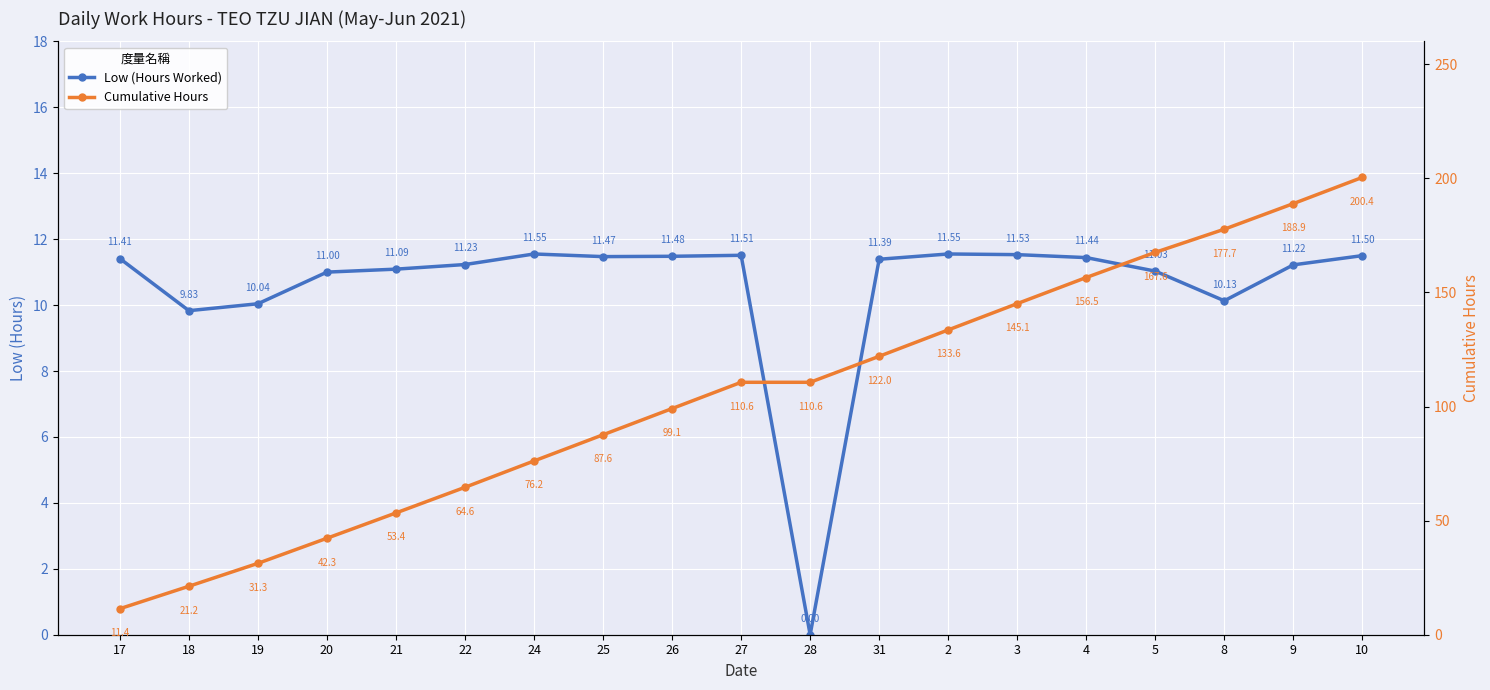

What is the difference between the Low (Hours Worked) values at 8 and 4?

1.3